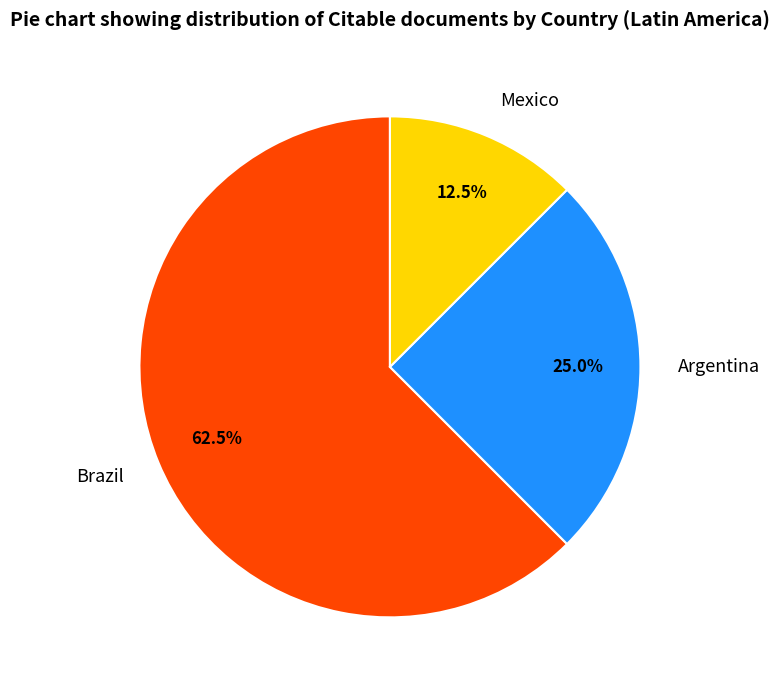

How much of the chart is everything except Argentina?

75.0%